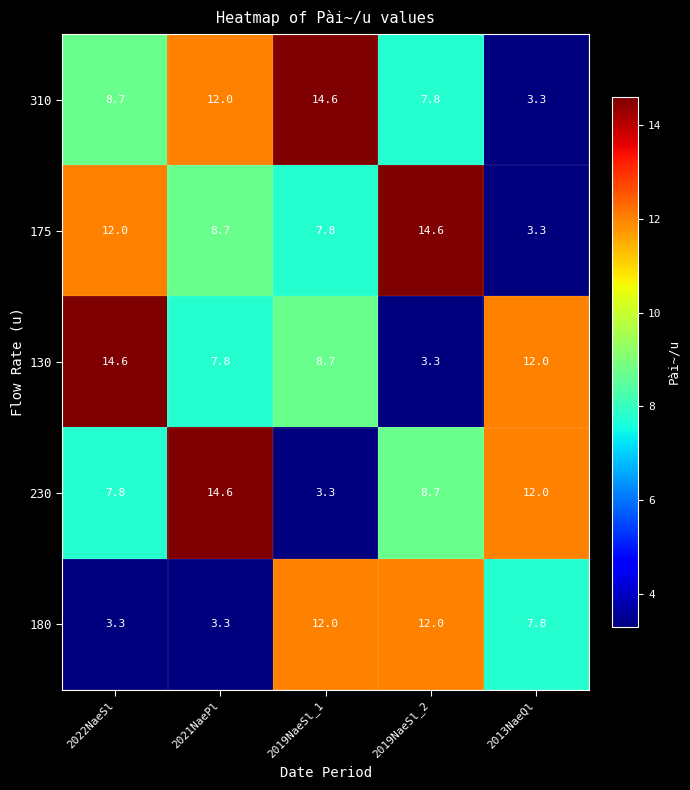

The value of 180 at 2019NaeSl_1 is 12.0. True or false?

True